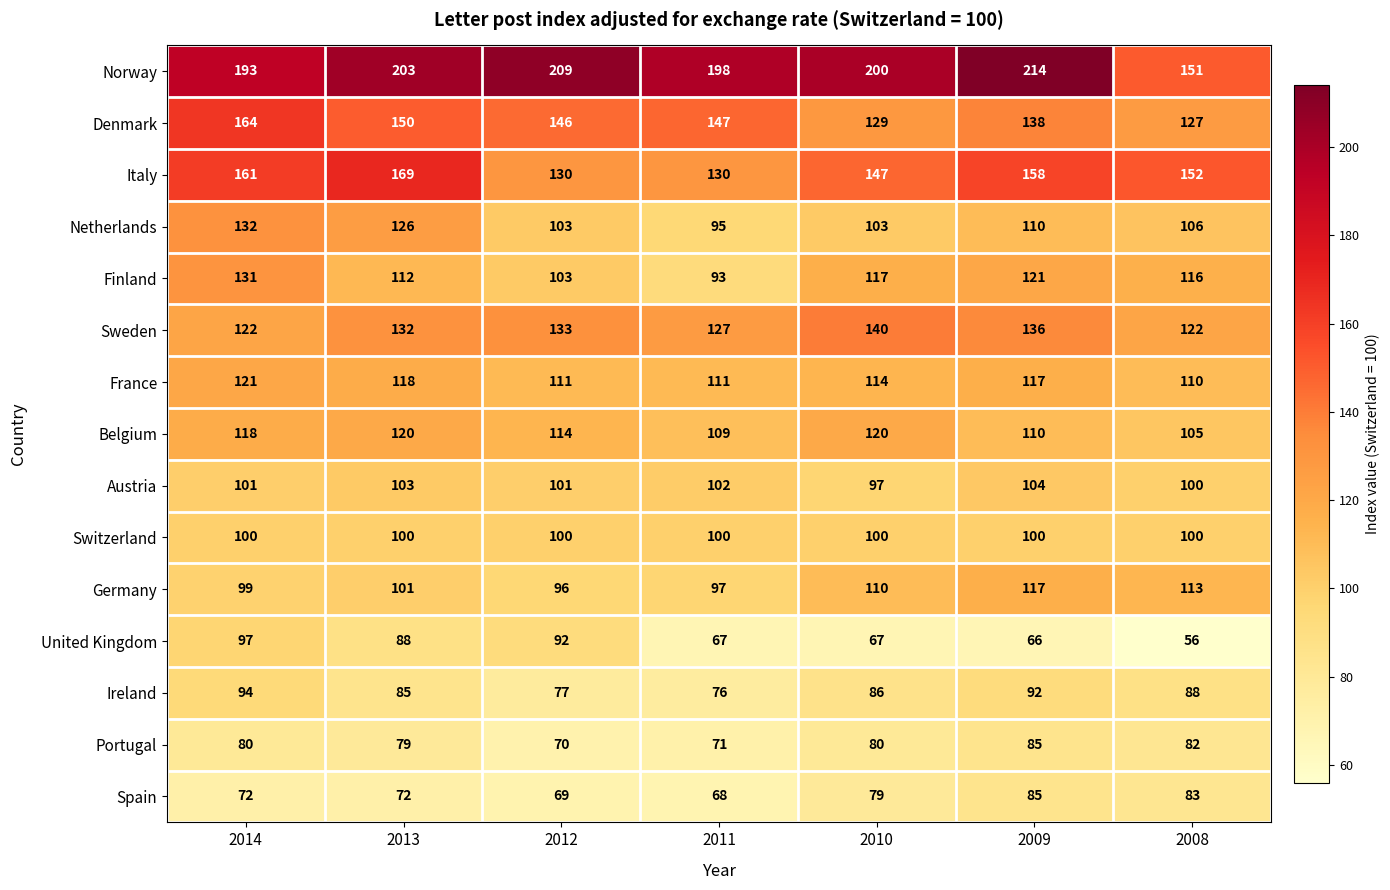

What is the difference between the highest and lowest values at 2013?

131